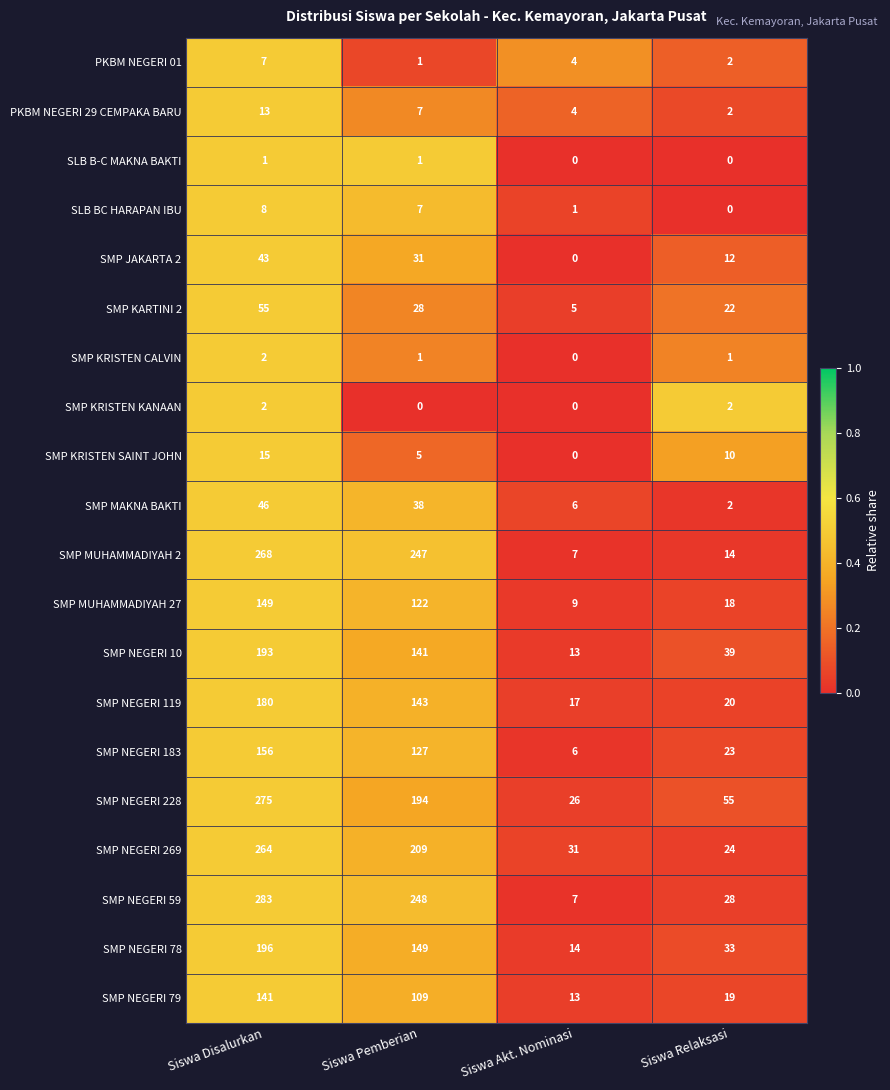

Which series has the largest total across all categories?

SMP NEGERI 59